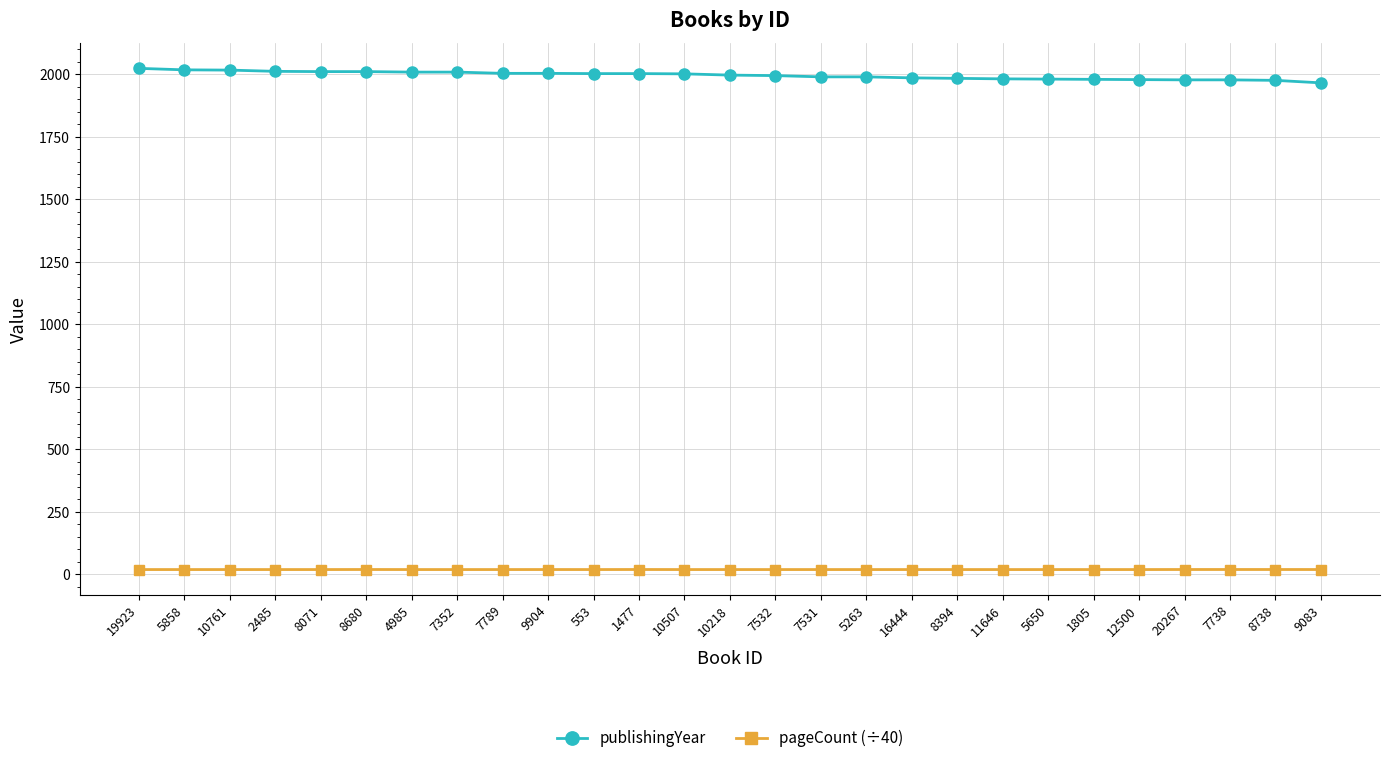

What are all the series names shown in the legend?

publishingYear, pageCount (÷40)